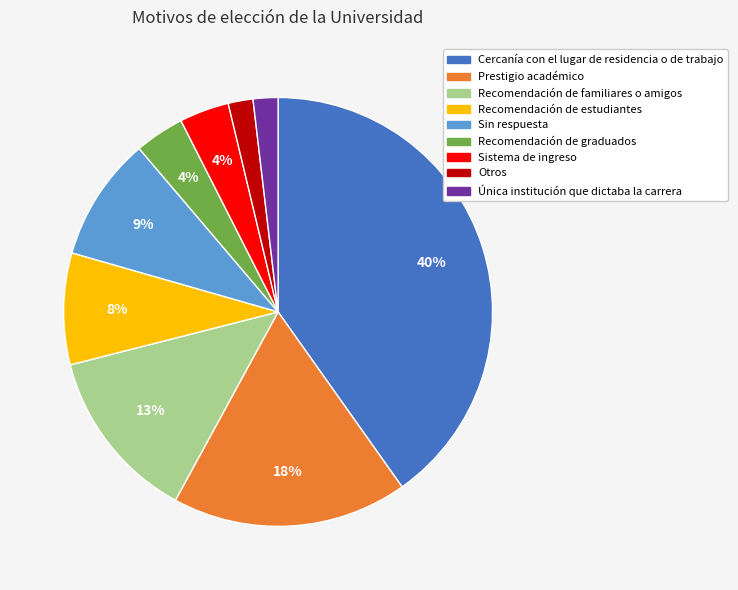

Which has a higher value, Otros or Recomendación de familiares o amigos?

Recomendación de familiares o amigos